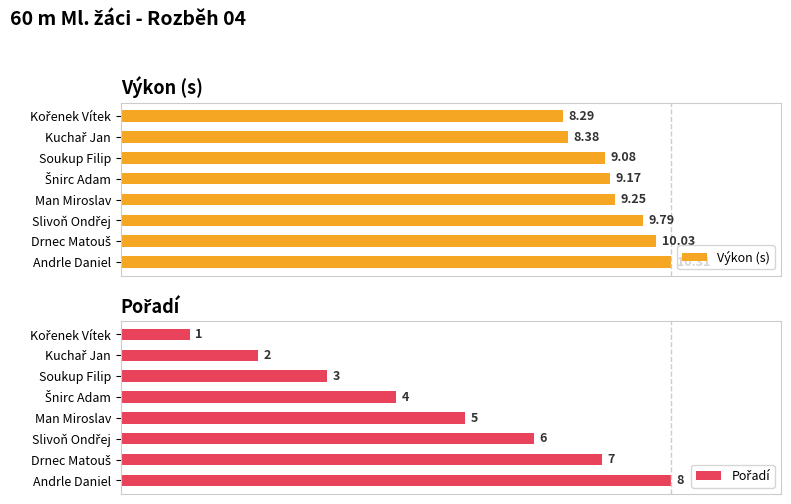

Which series changed the most between Šnirc Adam and Andrle Daniel?

Pořadí